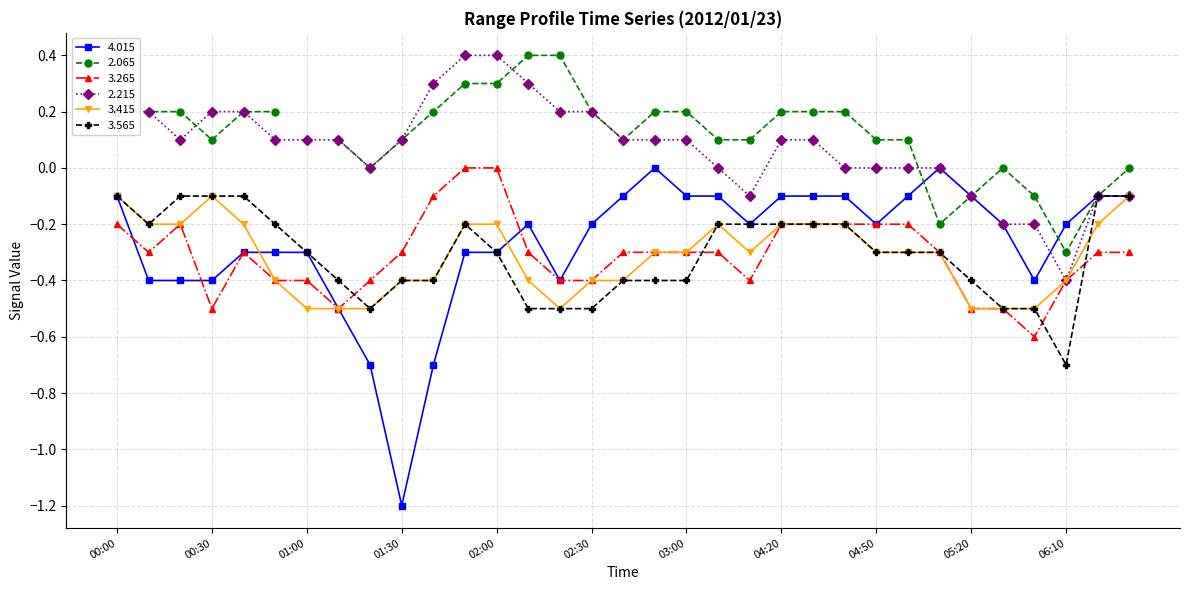

At which label is 4.015 closest to 0?

2012/01/23 02:50